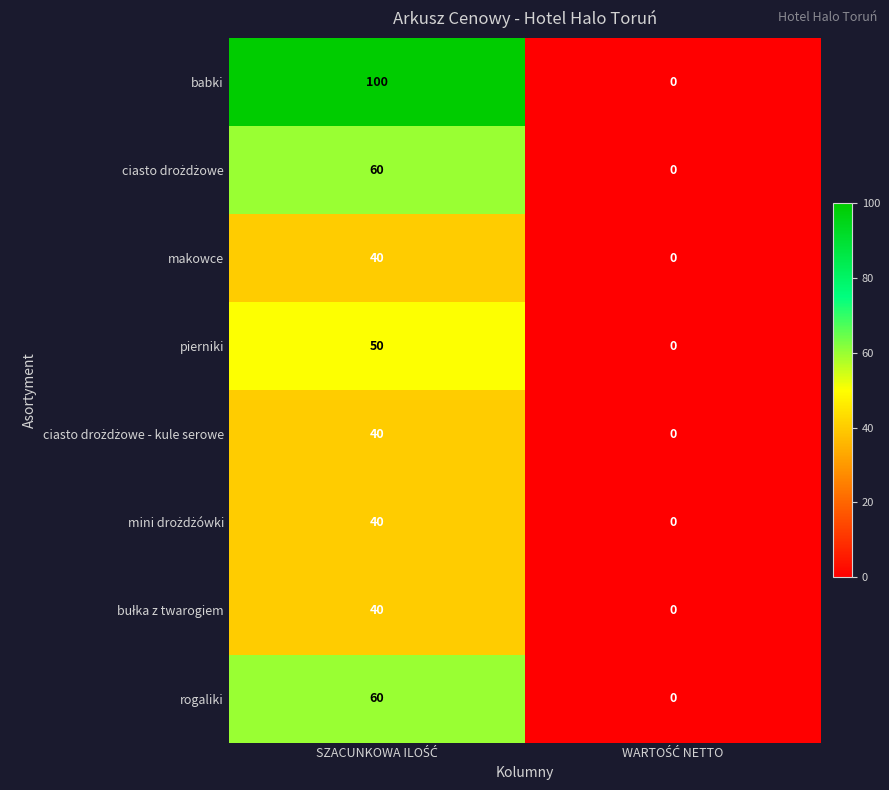

Which series has the largest range (max minus min)?

babki